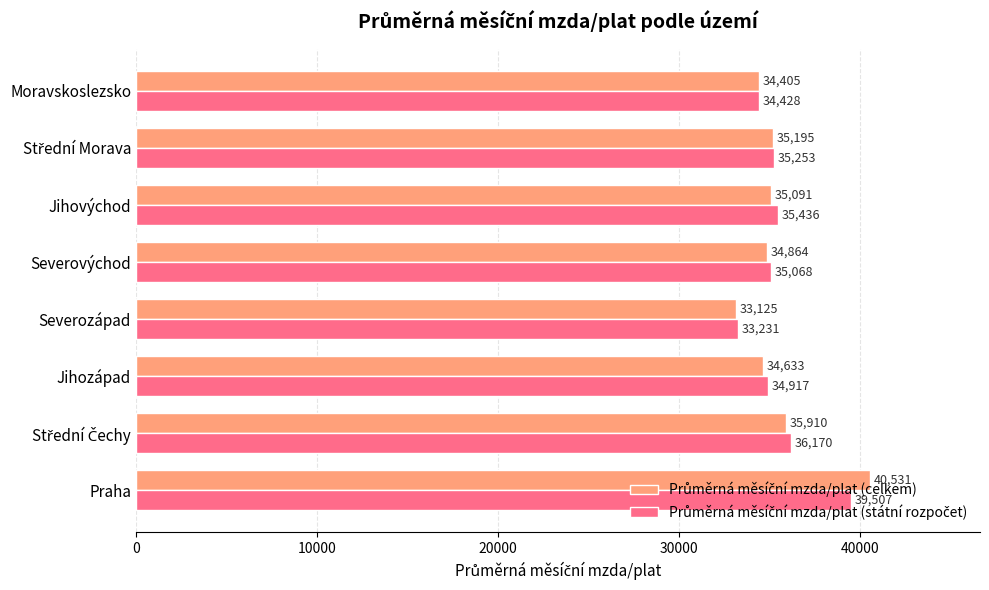

What is the smallest value displayed?

33124.7